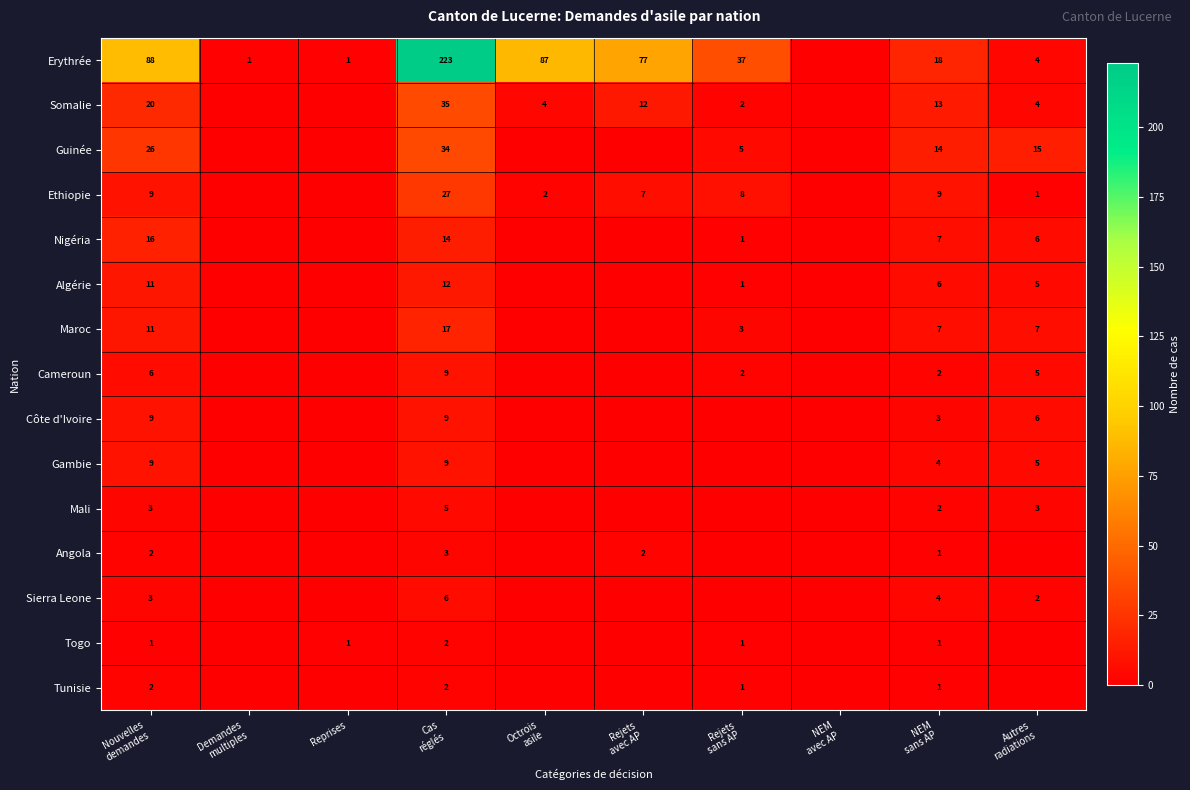

How many series are shown in this chart?

15